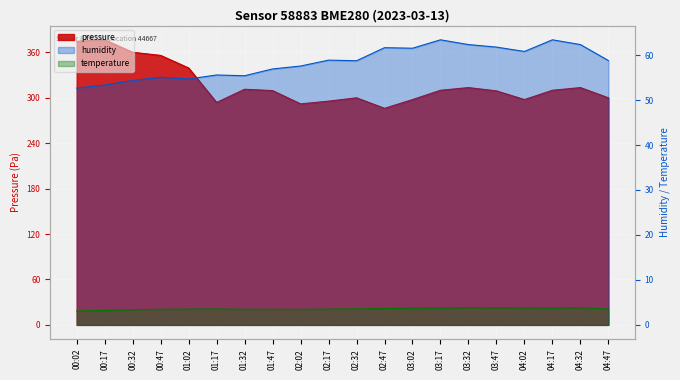

True or false: temperature and humidity cross at least once.

False